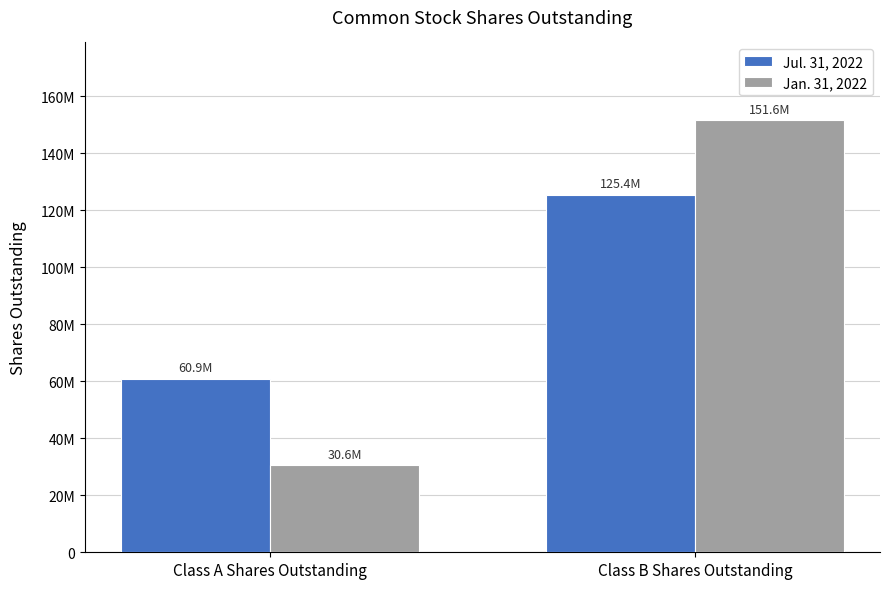

The Jul. 31, 2022 series shows 60917058 at Class A Shares Outstanding. True or false?

True